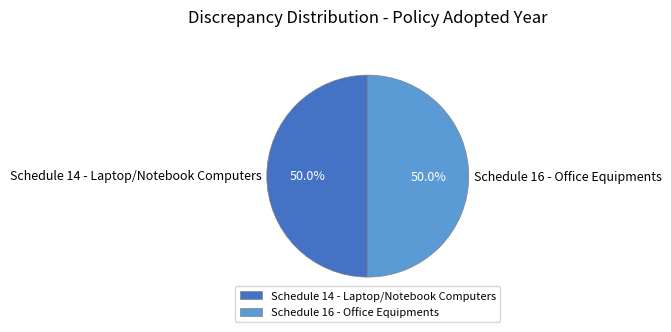

To the nearest percent, what percentage of the pie is Schedule 16 - Office Equipments?

50%